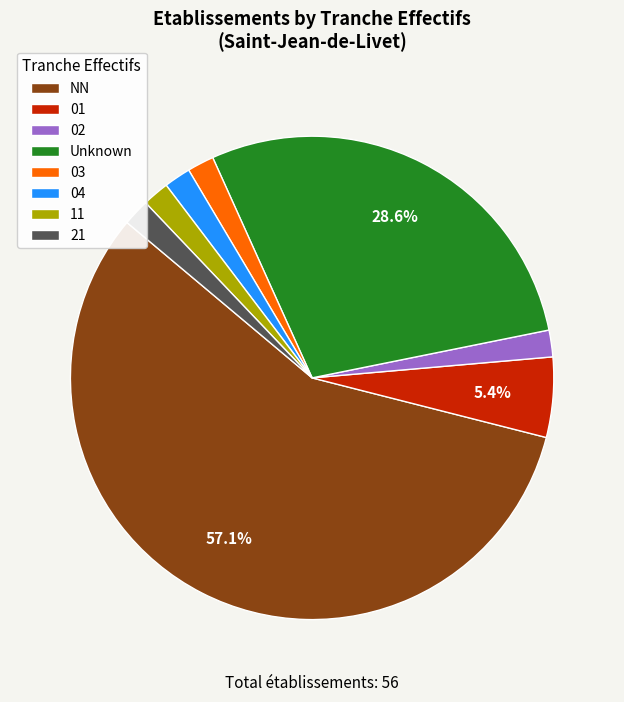

Is it true that NN is 68% of the pie?

False